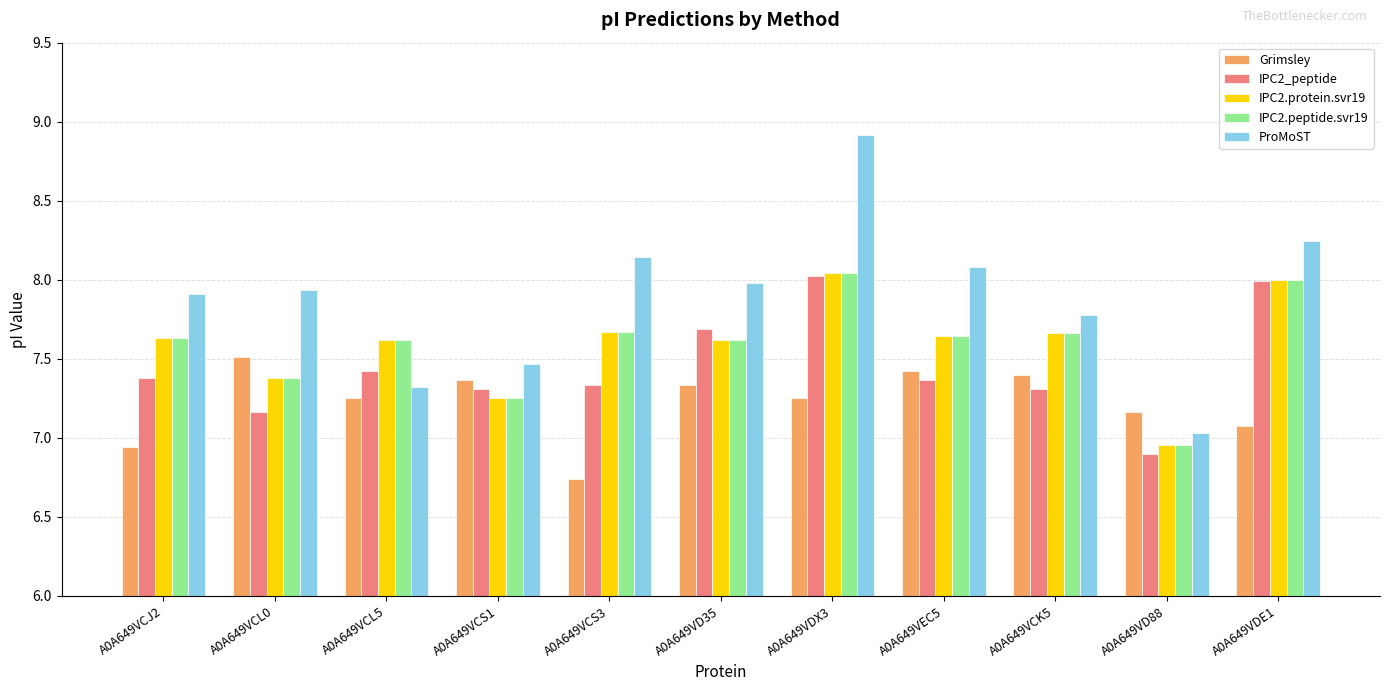

What is the difference between the Grimsley values at A0A649VCS1 and A0A649VEC5?

0.1